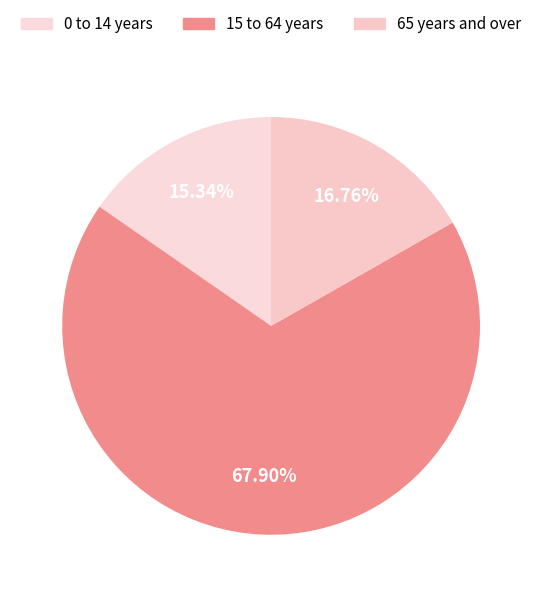

Rank the categories by value from lowest to highest.

0 to 14 years, 65 years and over, 15 to 64 years